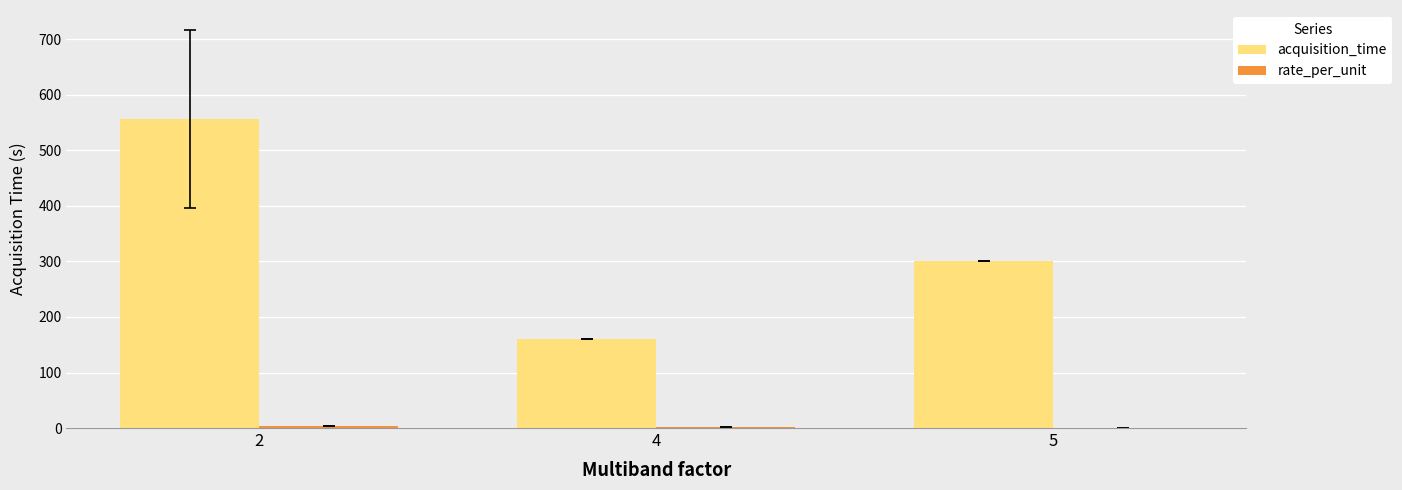

Between 2 and 4, which series saw the biggest shift?

acquisition_time